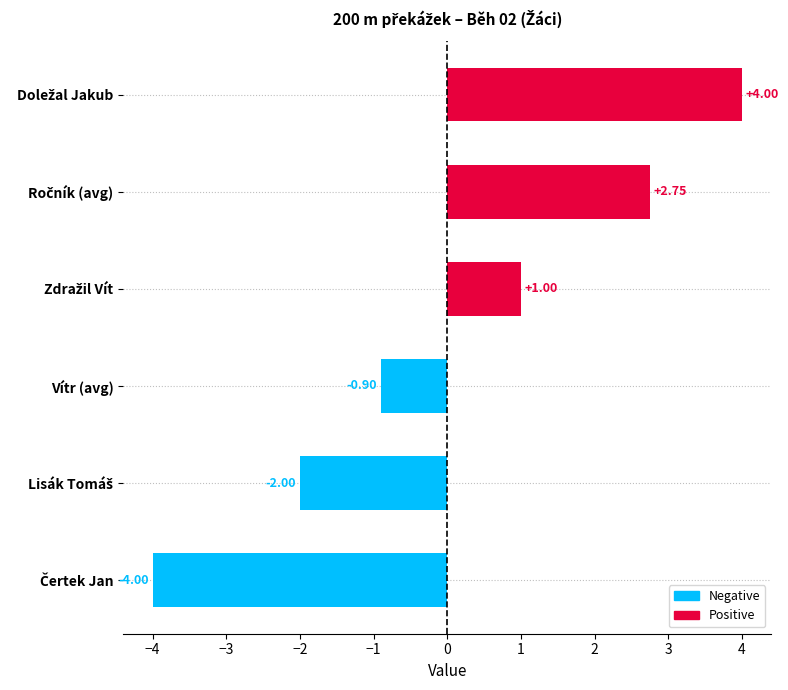

At which label is the value closest to 0?

Vítr (avg)